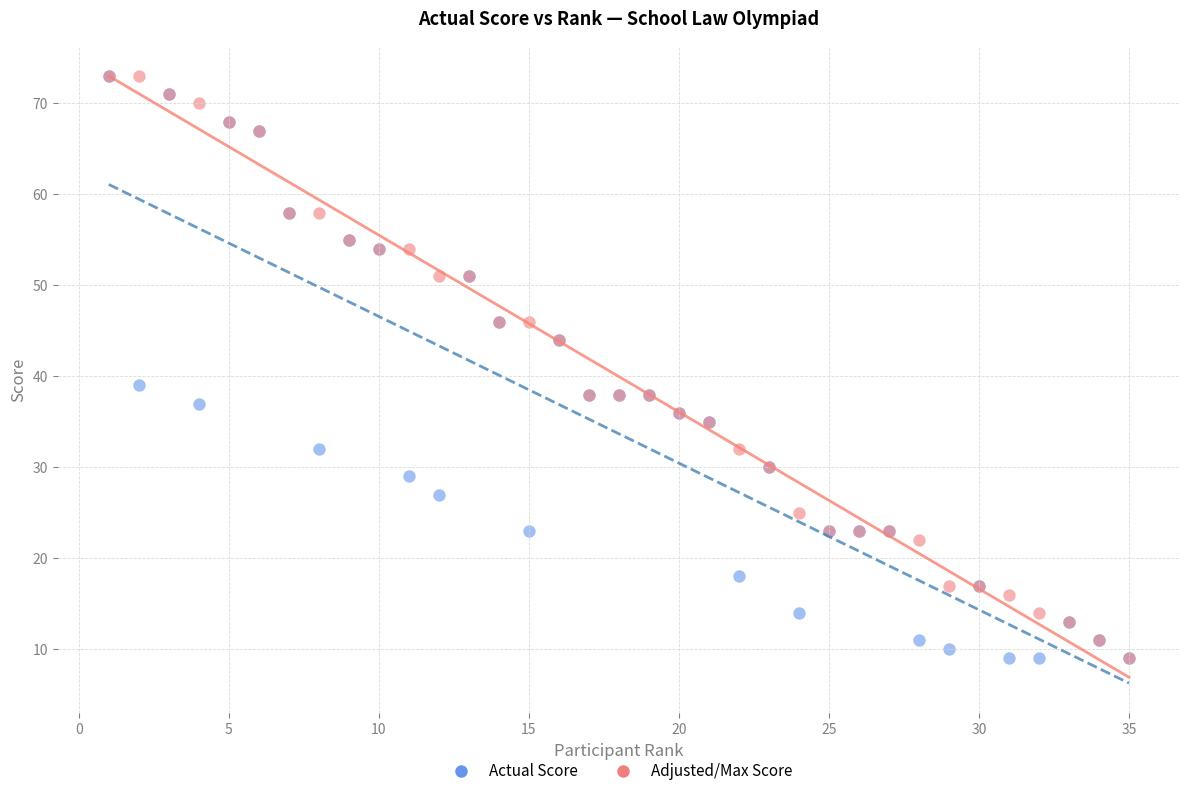

In the Actual Score series, what Y value is closest to 41?

39